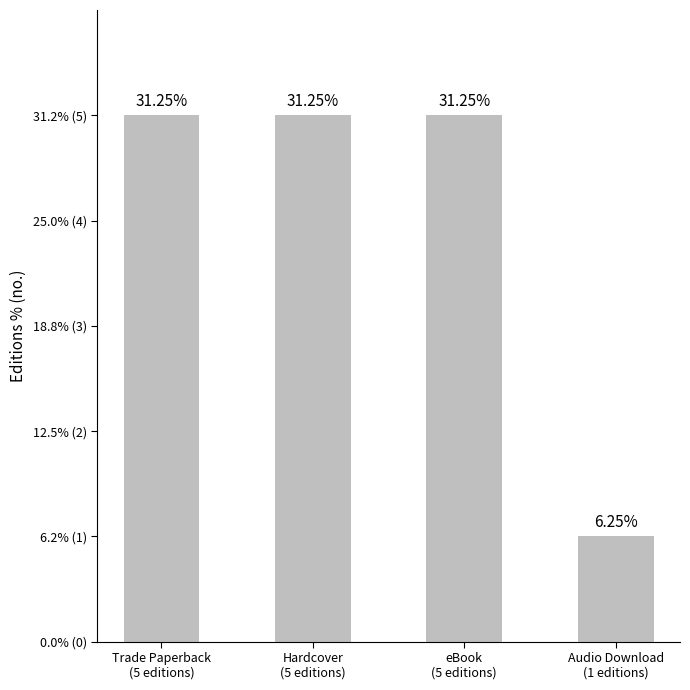

Rank the categories by value from lowest to highest.

Audio Download
(1 editions), Trade Paperback
(5 editions), Hardcover
(5 editions), eBook
(5 editions)